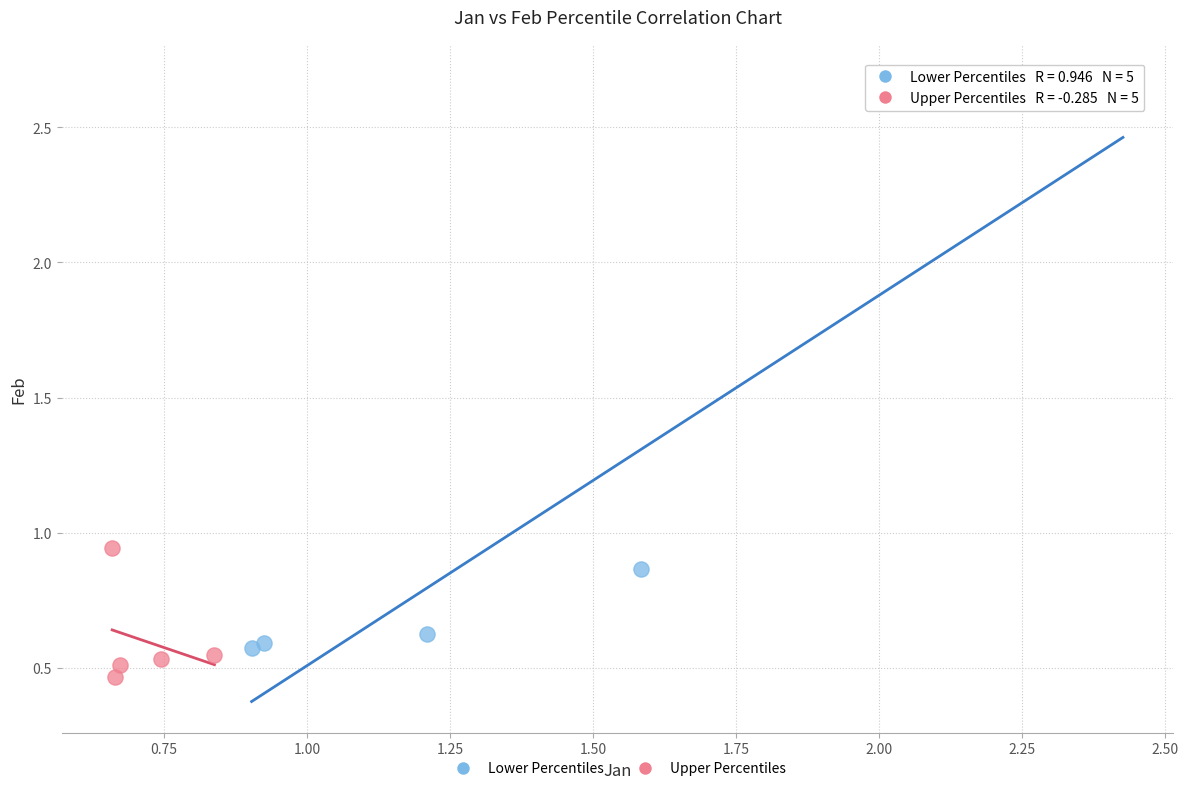

Which series has the largest Y range (max minus min)?

Lower Percentiles